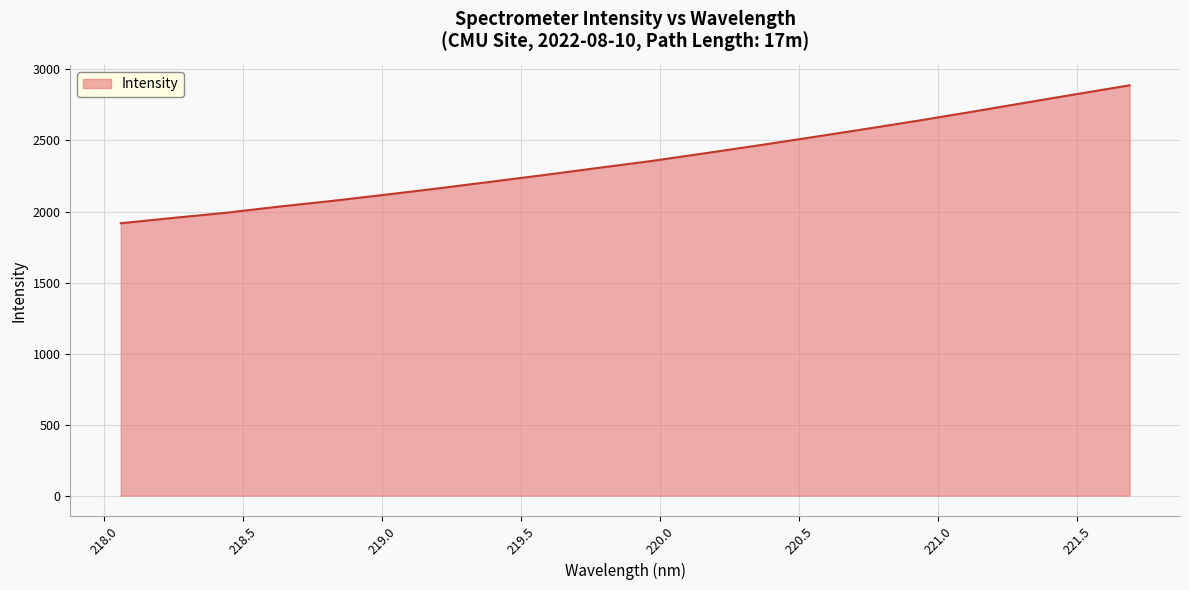

What is the difference between the maximum and minimum values?

970.9